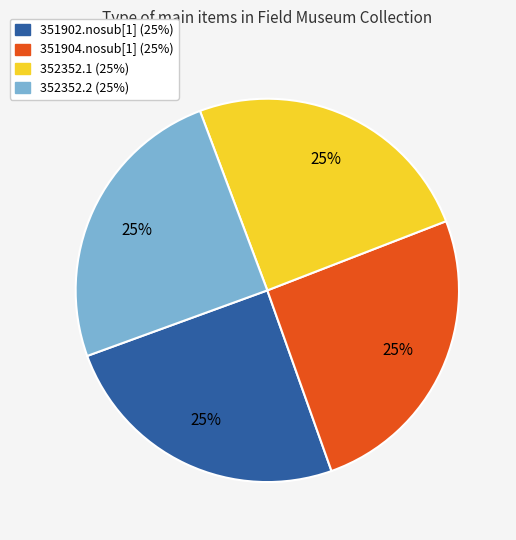

Is it true that 351902.nosub[1] is 25% of the pie?

True